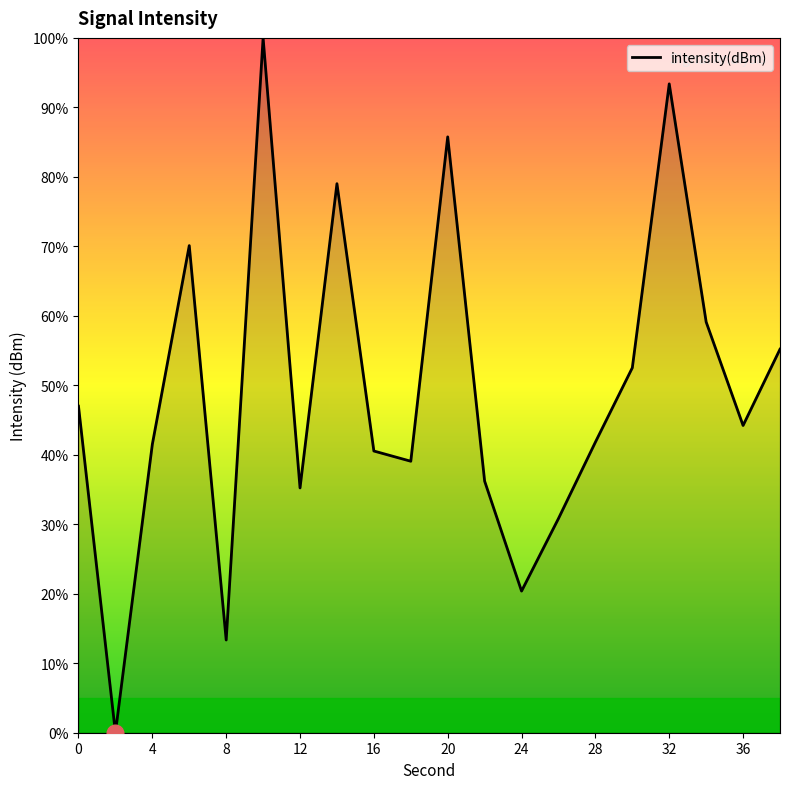

What is the difference between the maximum and minimum values?

100.0